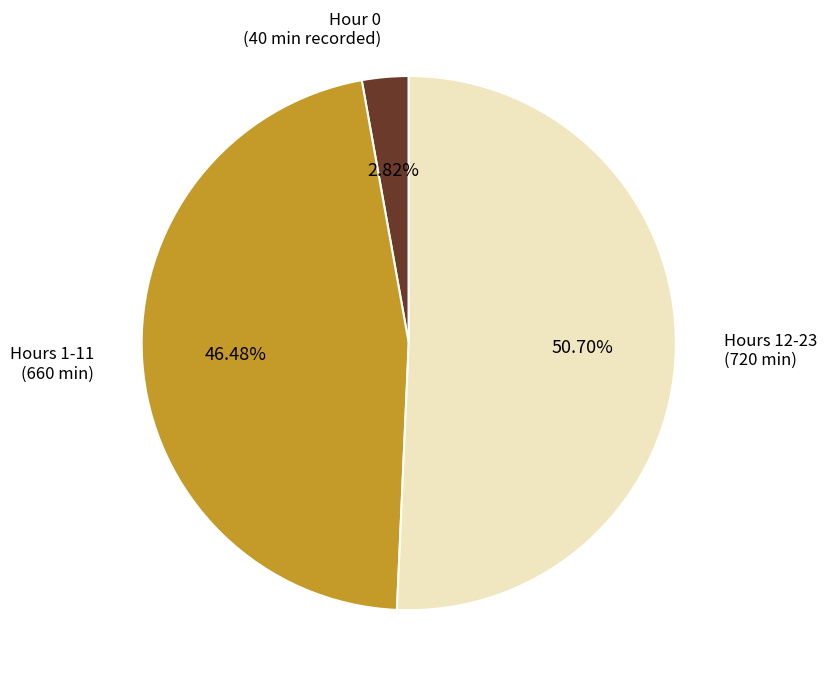

Rank the categories by value from highest to lowest.

Hours 12-23 (720 min), Hours 1-11 (660 min), Hour 0 (40 min recorded)